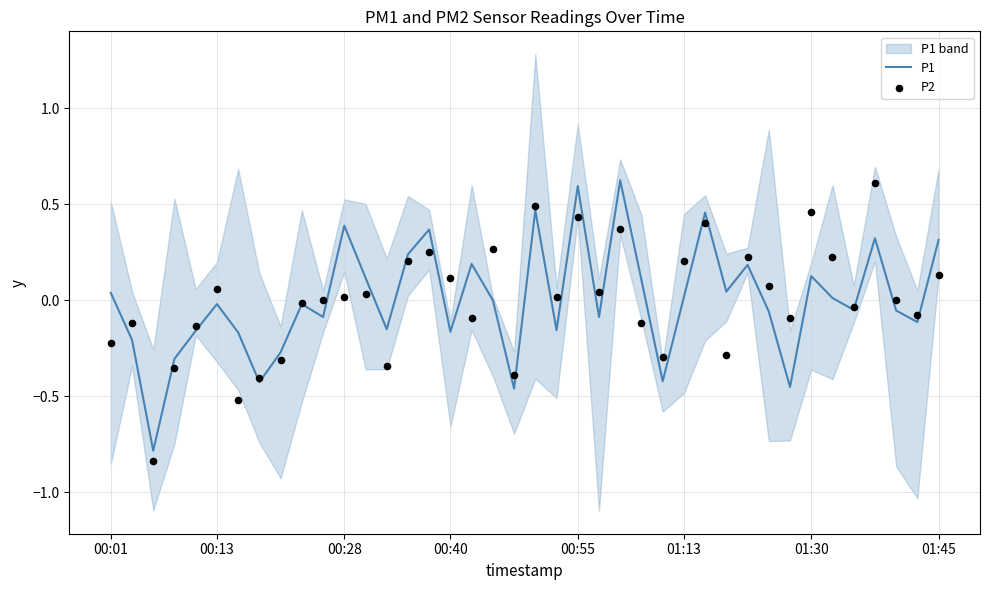

Which series contains the highest Y value?

P1